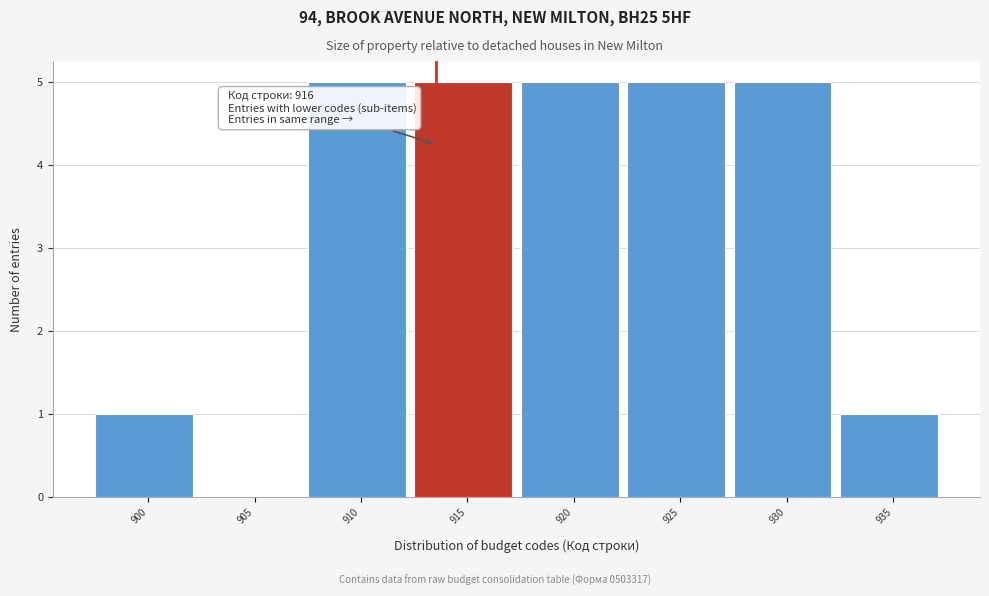

Reading right to left, transcribe all the data shown in this chart.

935=1	930=5	925=5	920=5	915=5	910=5	905=0	900=1